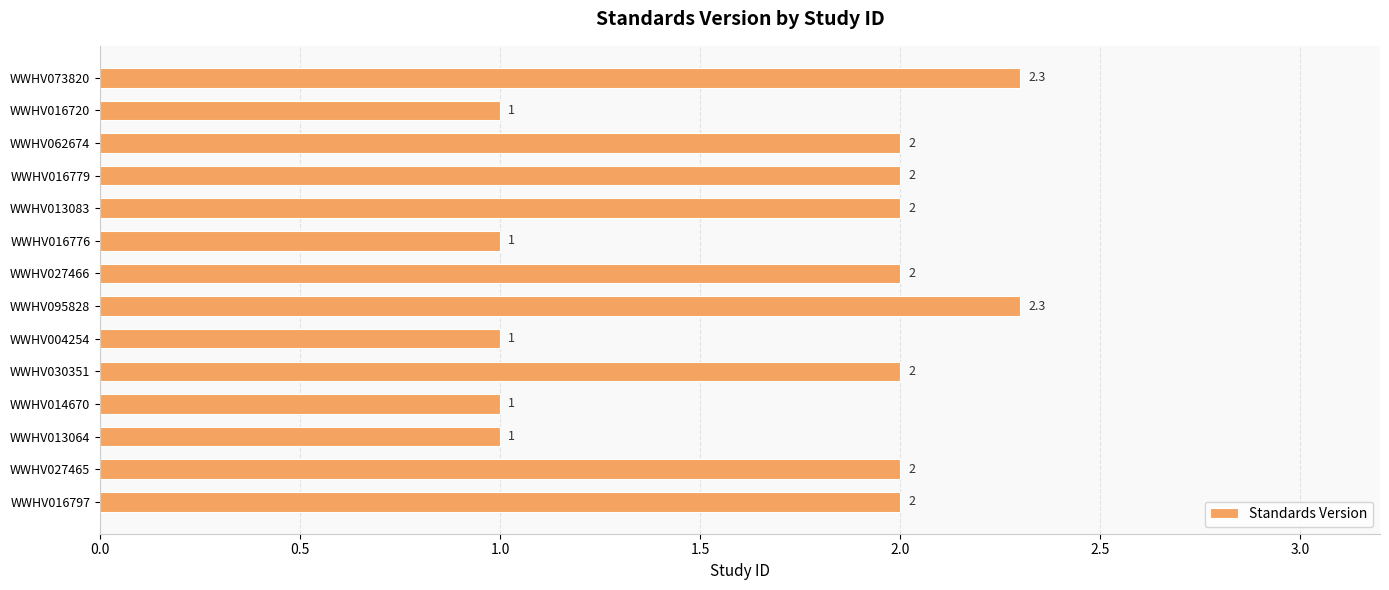

Is it true that the value at WWHV062674 is 0.7?

False